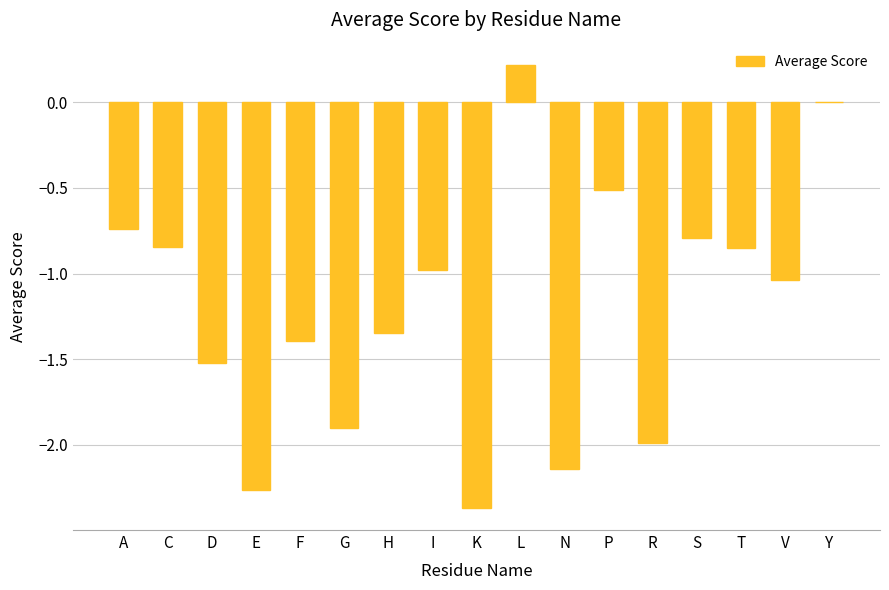

How many series are shown in this chart?

1